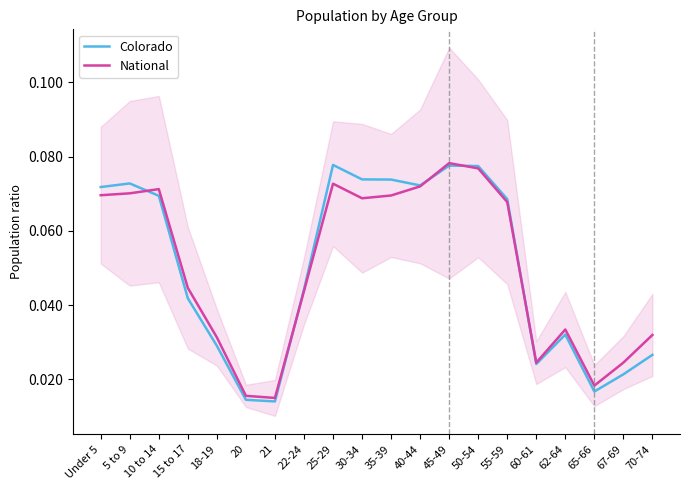

At 10 to 14, list the series in order from smallest to largest.

Colorado, National